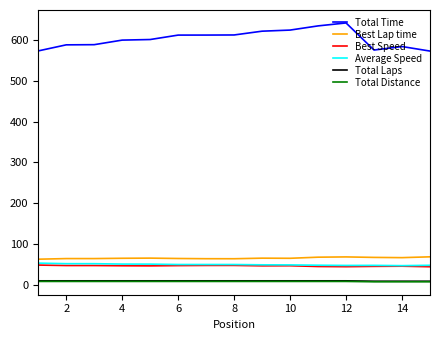

In Best Lap time, how many points are lower than both neighbors (excluding endpoints)?

3